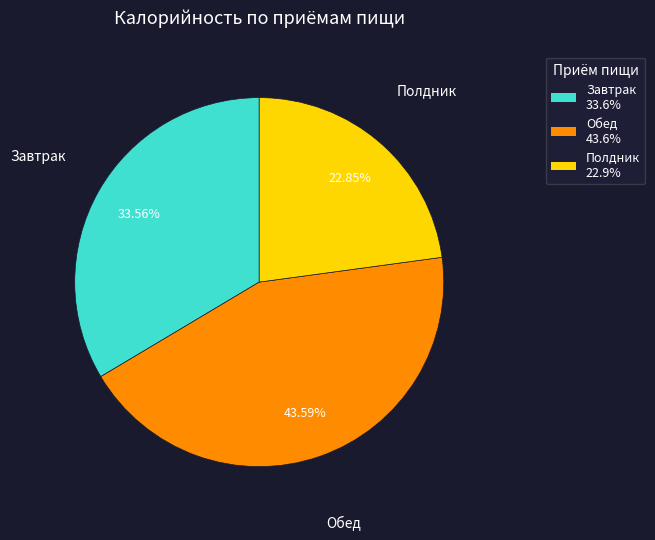

Is there any slice that represents more than half of the pie?

No